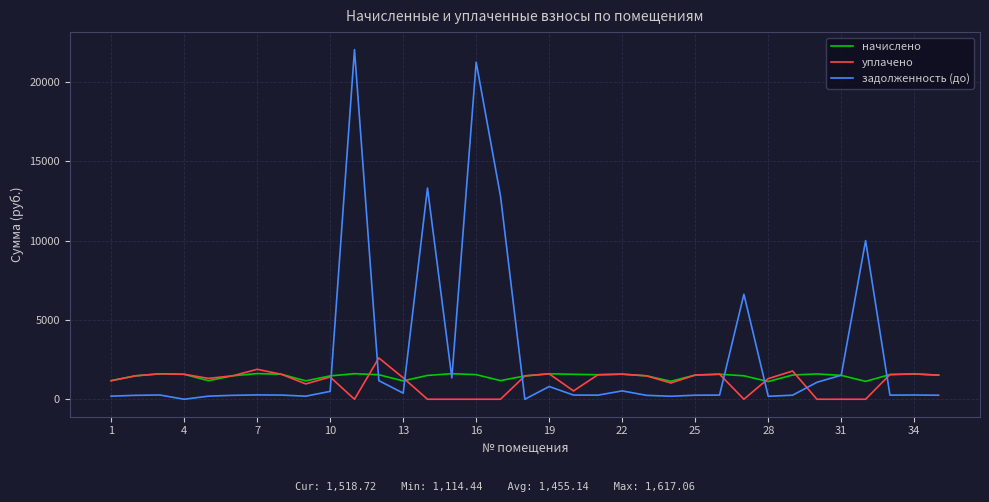

Which series has the widest spread of values?

задолженность (до)